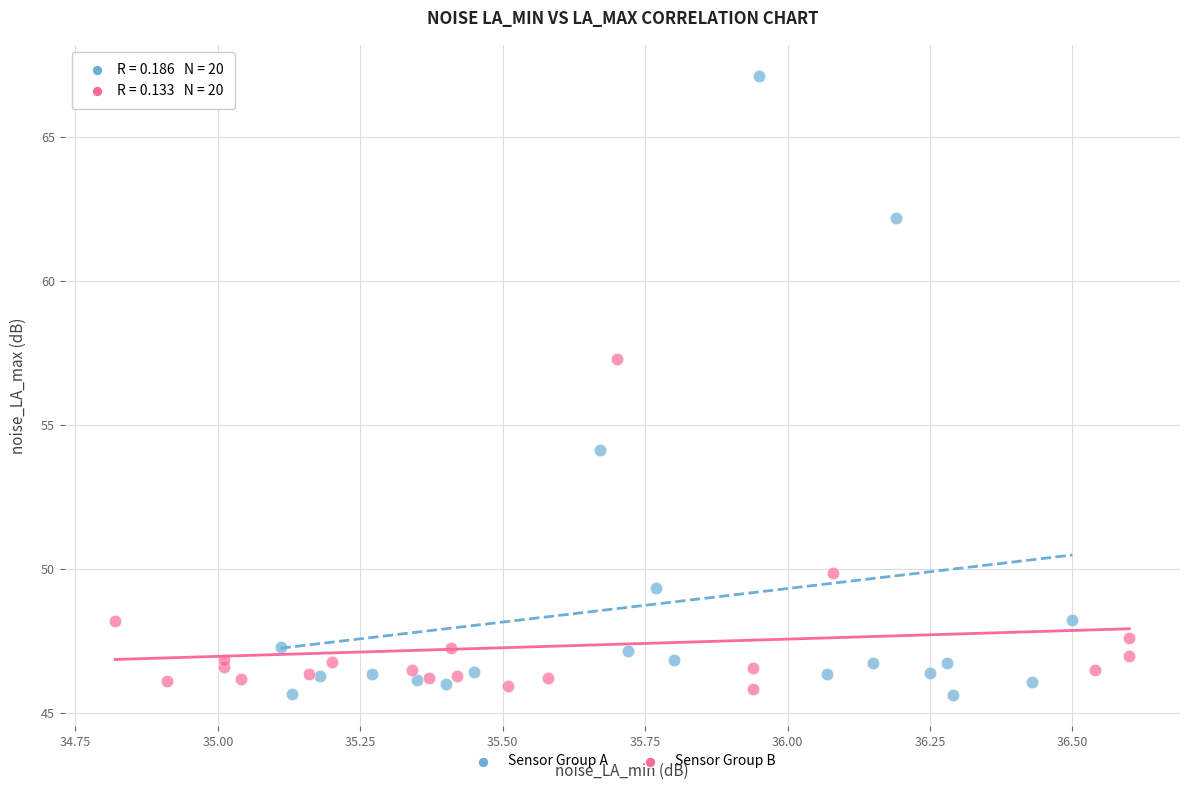

Which series has the largest Y range (max minus min)?

Sensor Group A